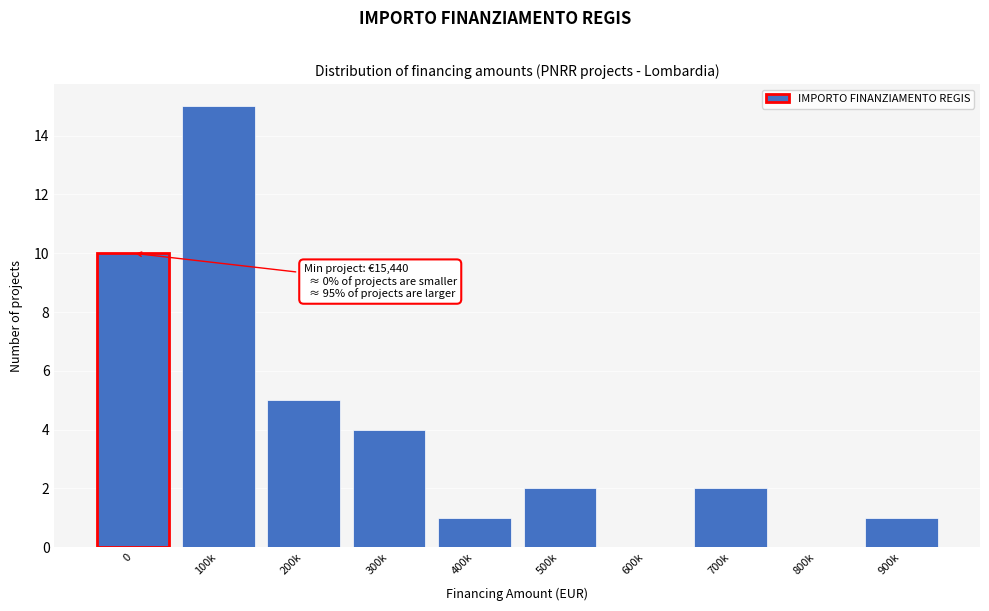

Reading left to right, what are all the values shown in this chart?

0=10	100k=15	200k=5	300k=4	400k=1	500k=2	600k=0	700k=2	800k=0	900k=1